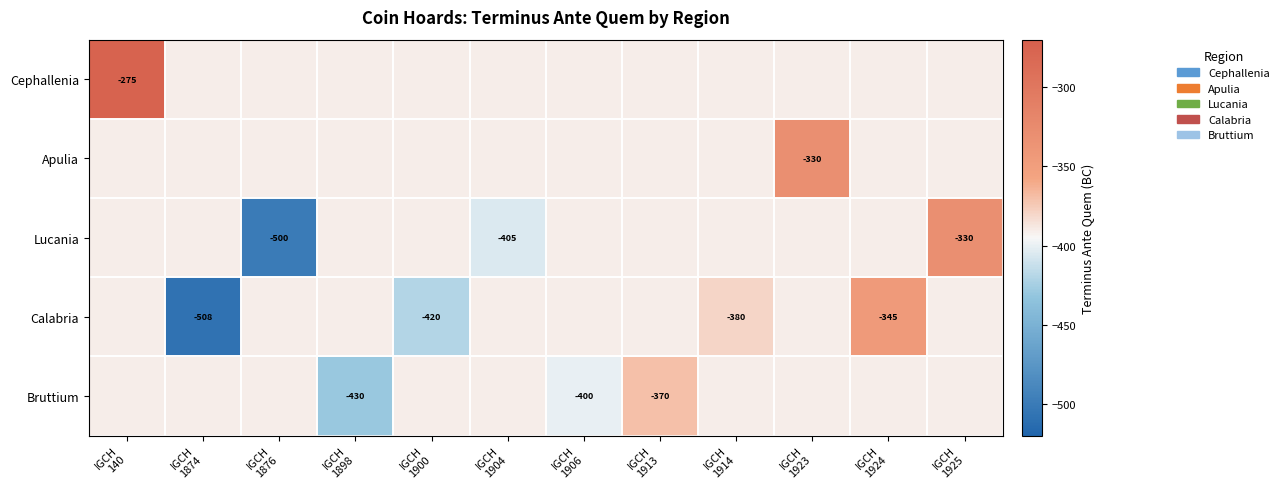

Read the Lucania value at IGCH 1904.

-405.0